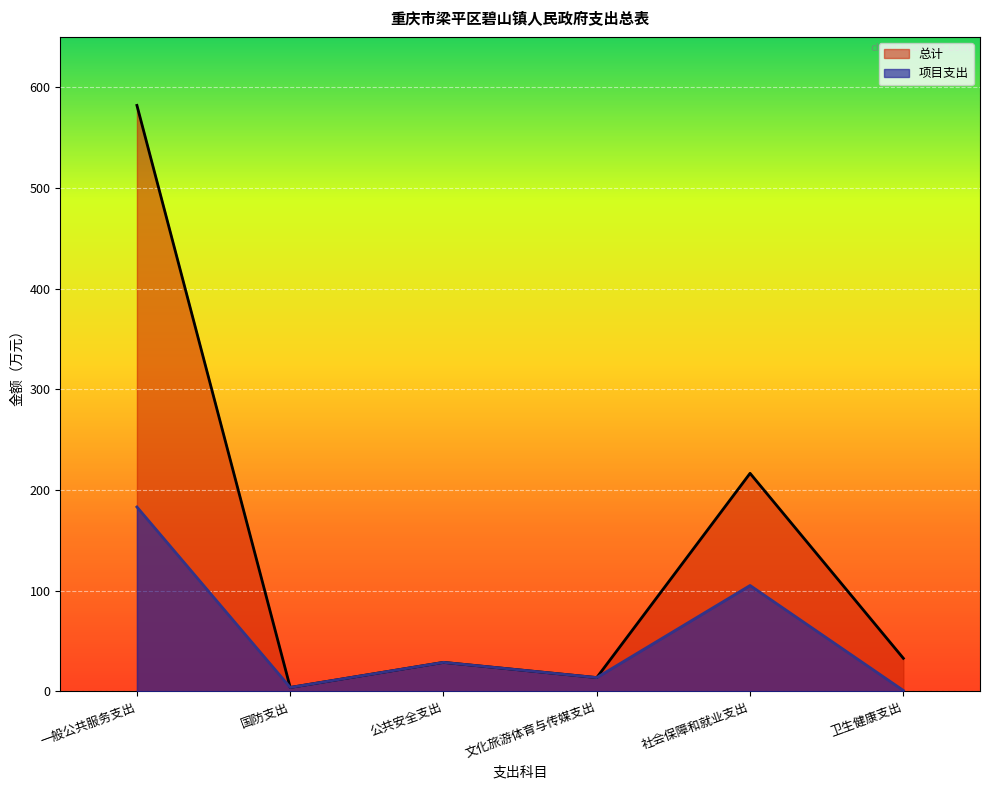

What is the sum of the 项目支出 values at 公共安全支出 and 社会保障和就业支出?

134.2